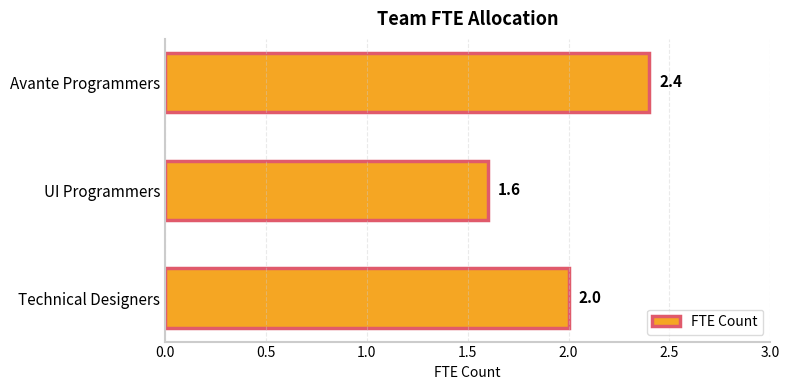

List the labels in order of value, largest first.

Avante Programmers, Technical Designers, UI Programmers